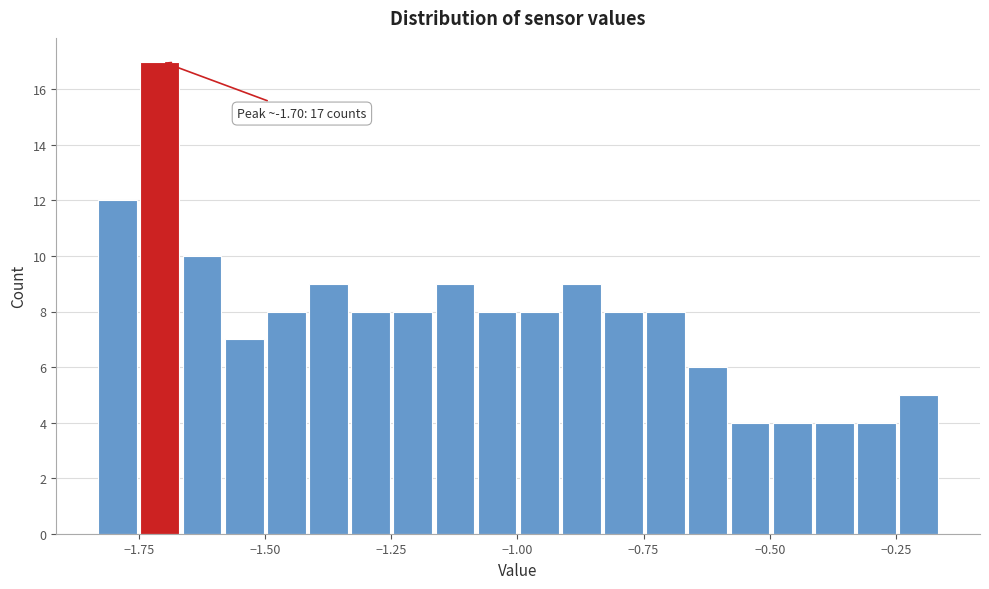

Around what value on the x-axis is the tallest bar? Give the approximate position of its centre, as read against the axis.

-1.70